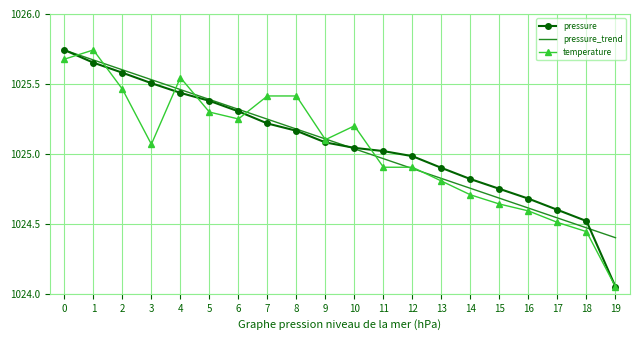

Is the value of pressure at 12 greater than the value of temperature at 6?

No